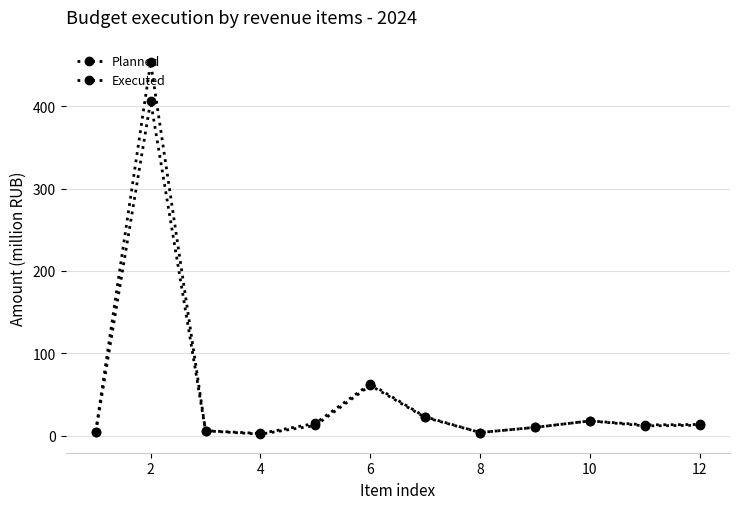

How many values in the Executed series are below 13?

6